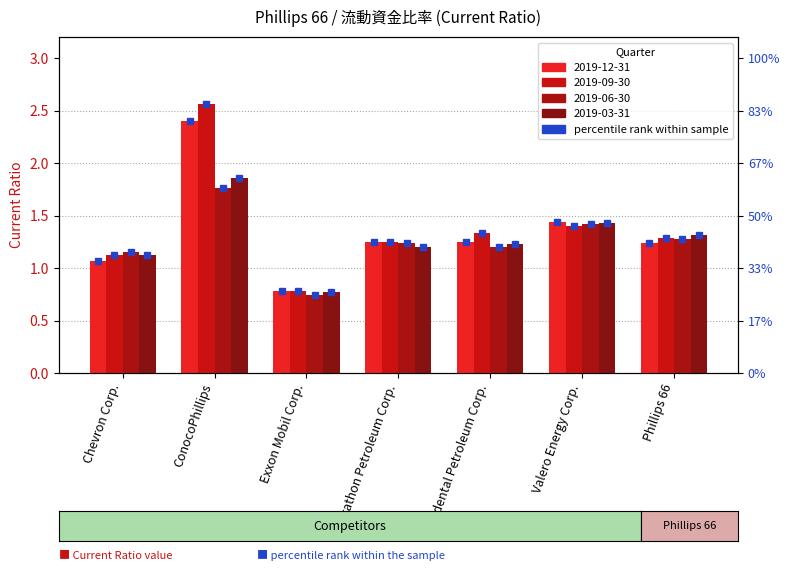

What position from the left is Occidental Petroleum Corp.?

5